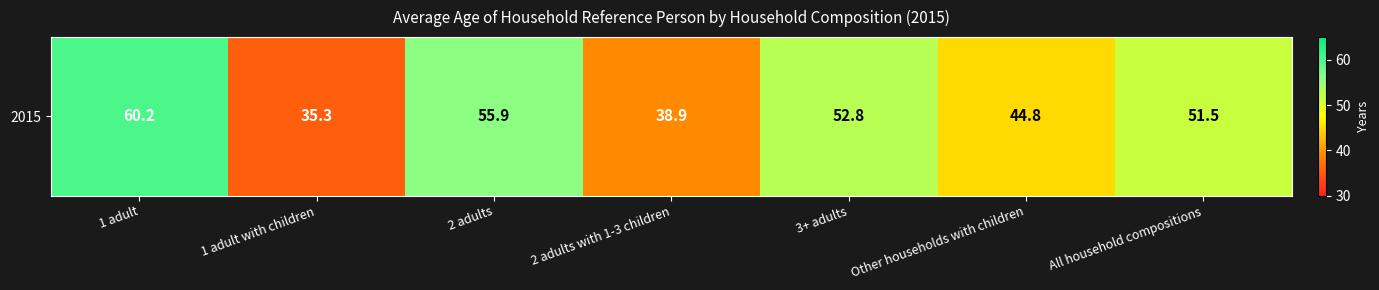

True or false: the data shows 48.5 at 1 adult with children.

False